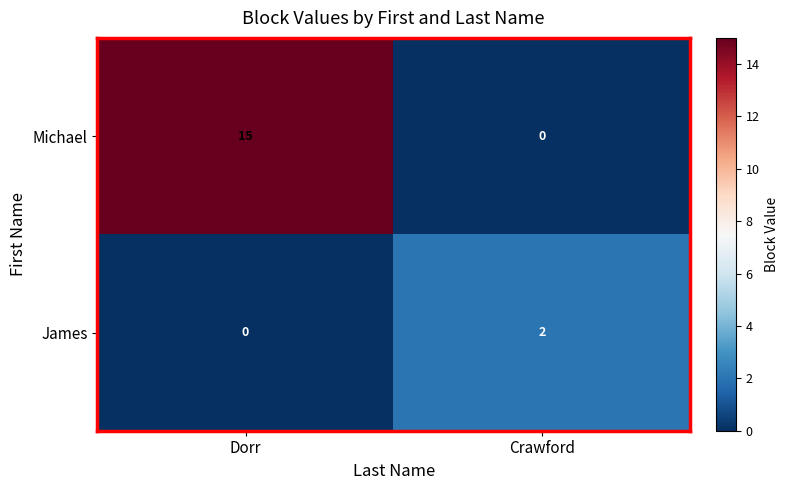

What is the average value of the Michael series?

8